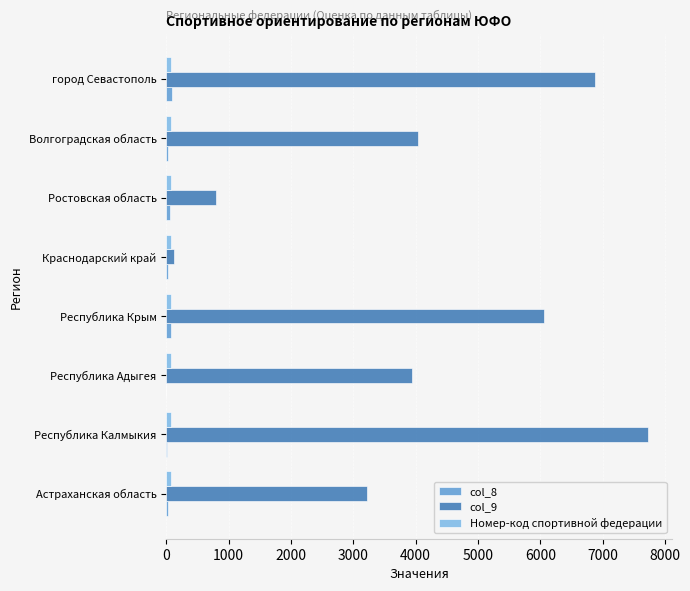

Is the value of col_9 at Ростовская область greater than the value of Номер-код спортивной федерации at Краснодарский край?

Yes